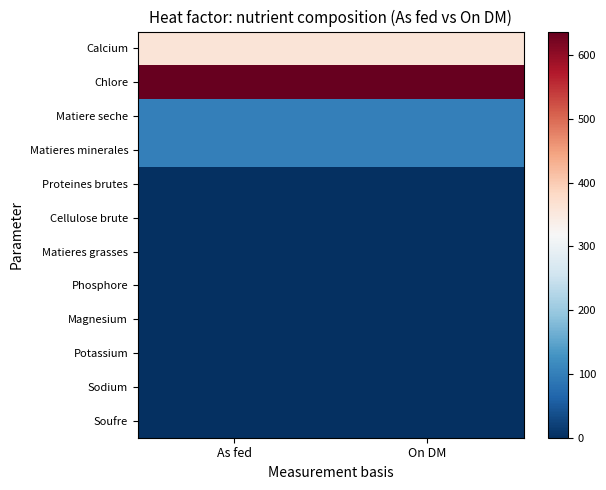

What is the spread (max minus min) of values at As fed?

636.0